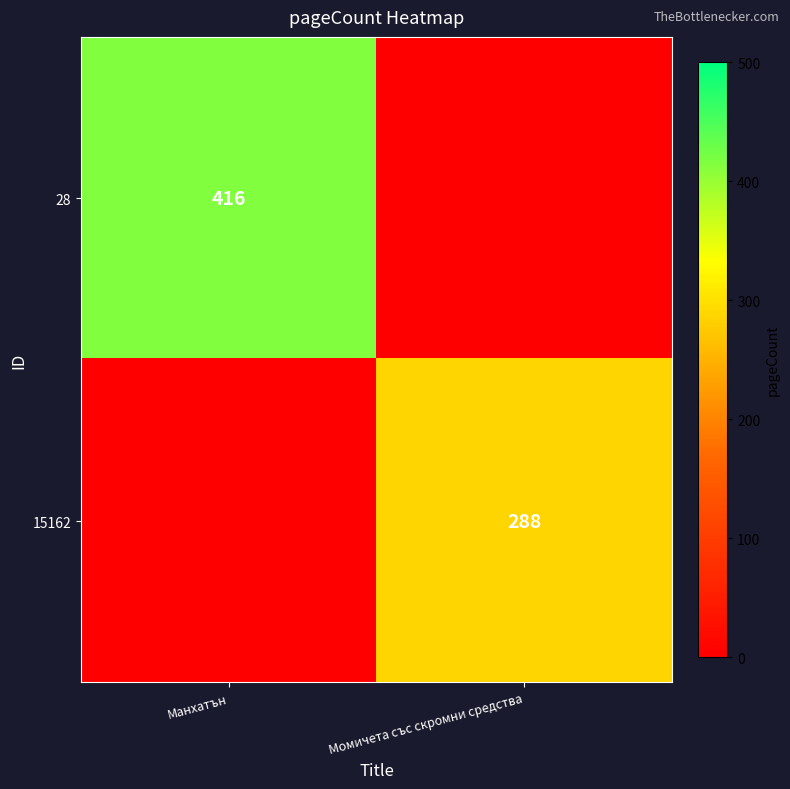

How many data points does each series have?

2